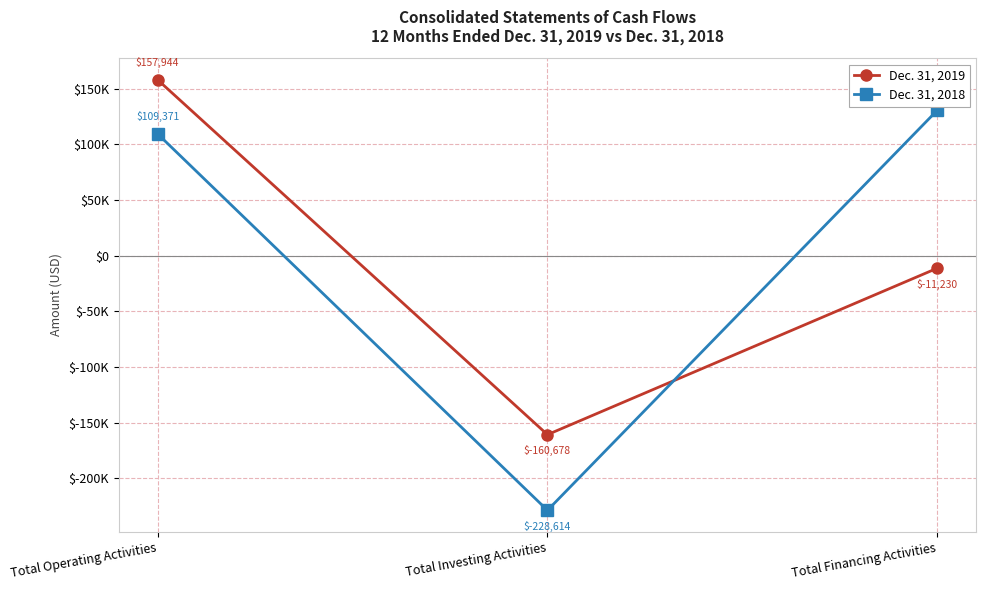

Between Total Investing Activities and Total Financing Activities, which series saw the biggest shift?

Dec. 31, 2018